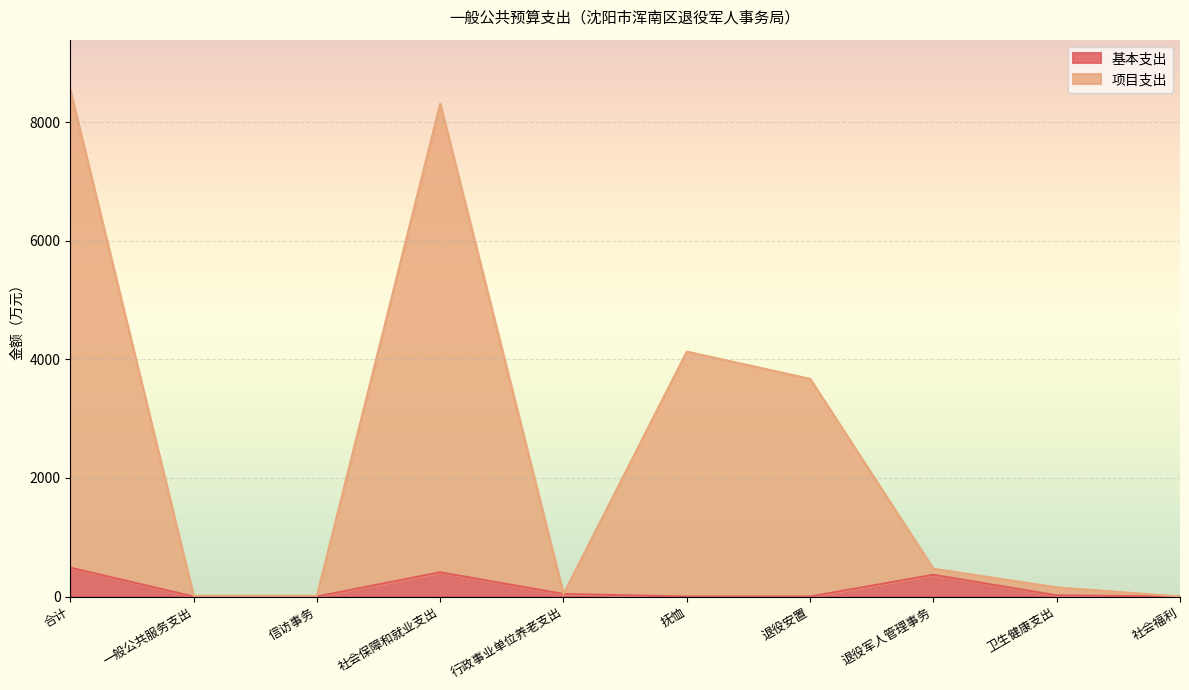

Does the chart display data point markers on the line(s)?

No